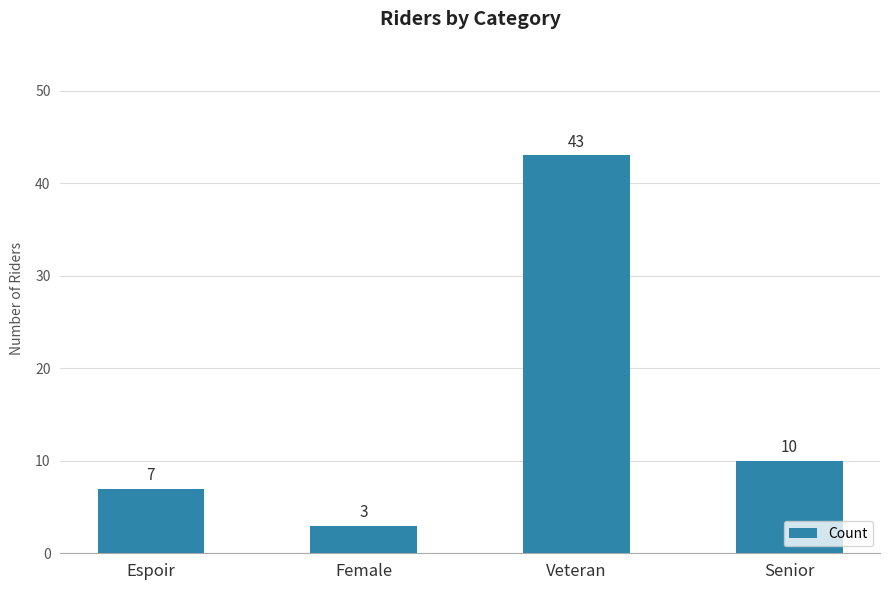

Which has a higher value, Senior or Veteran?

Veteran